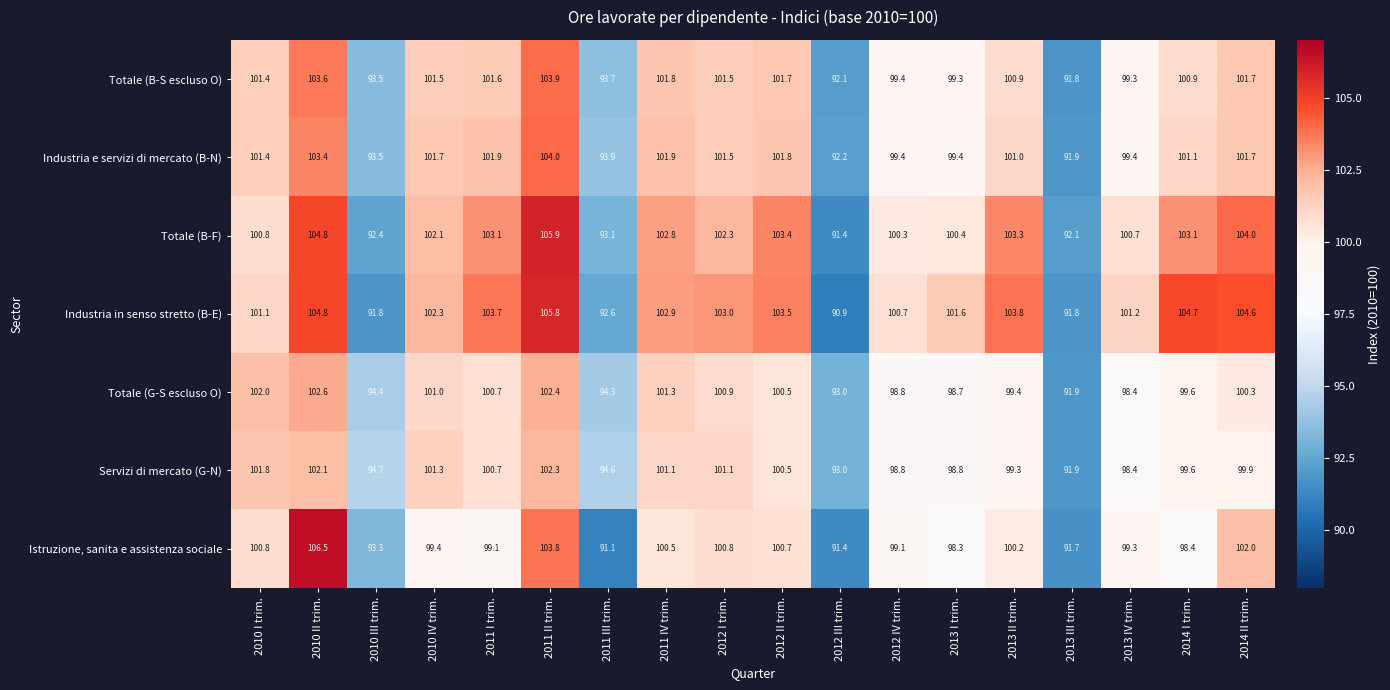

Count the number of categories in the chart.

18